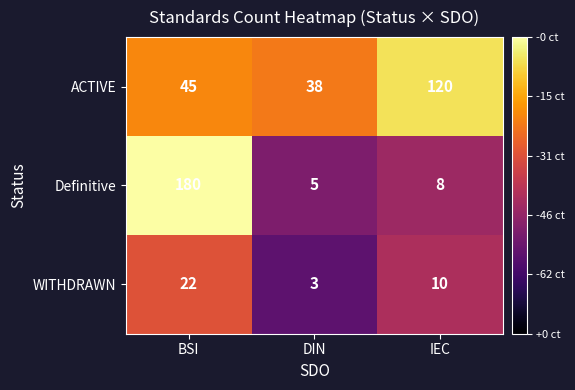

What is the greatest value displayed?

180